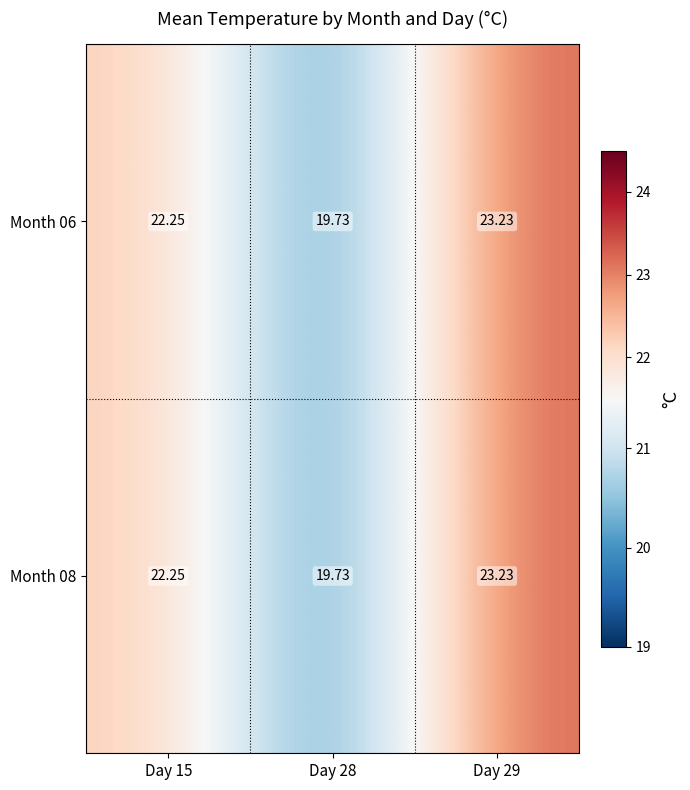

Is the value of Month 06 at Day 28 greater than the value of Month 08 at Day 29?

No